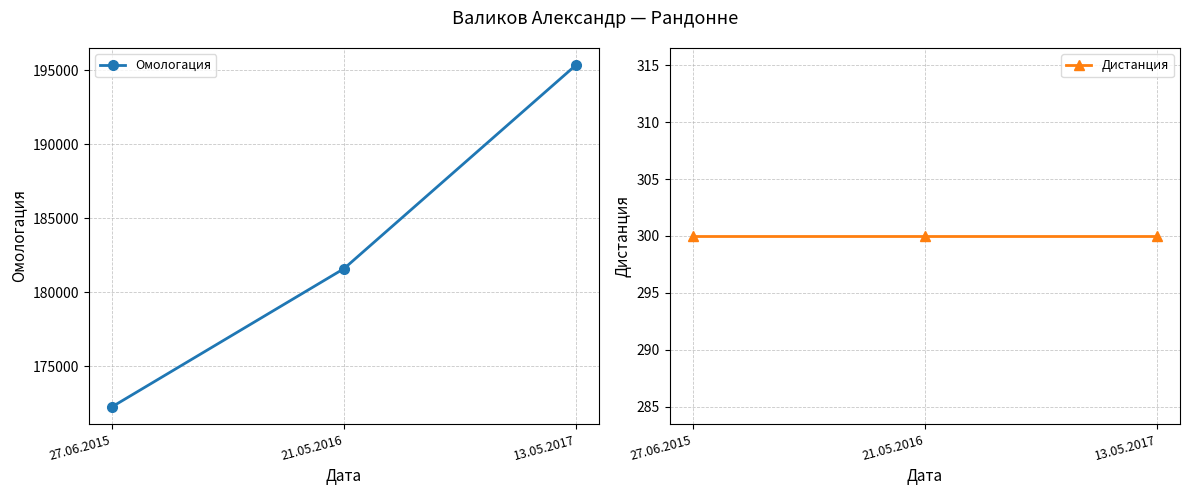

What is the label of the 3rd point from the right?

27.06.2015